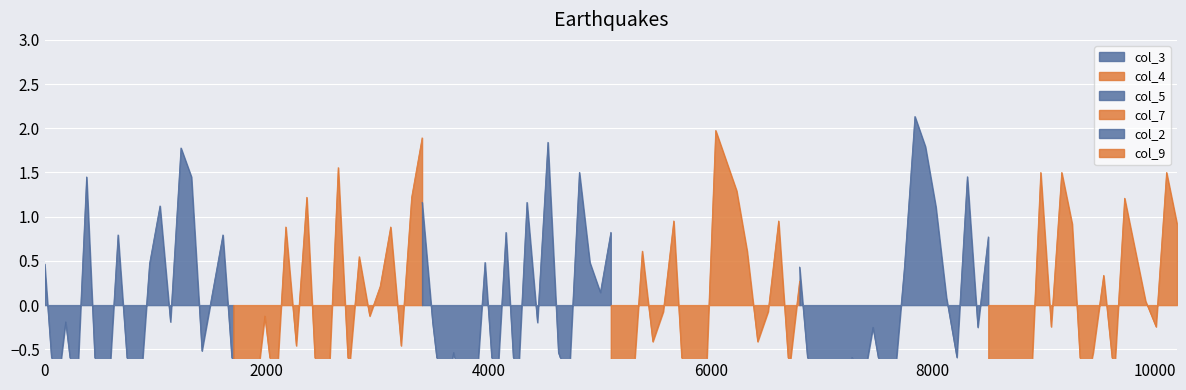

At which category does the chart reach its minimum across all series?

6